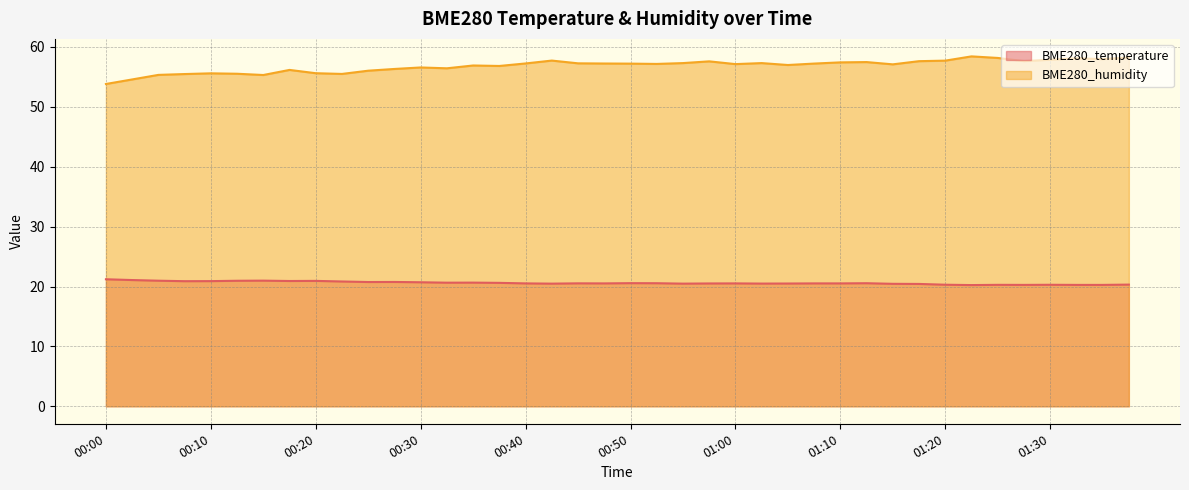

What is the total value across all series at 01:17?

78.1